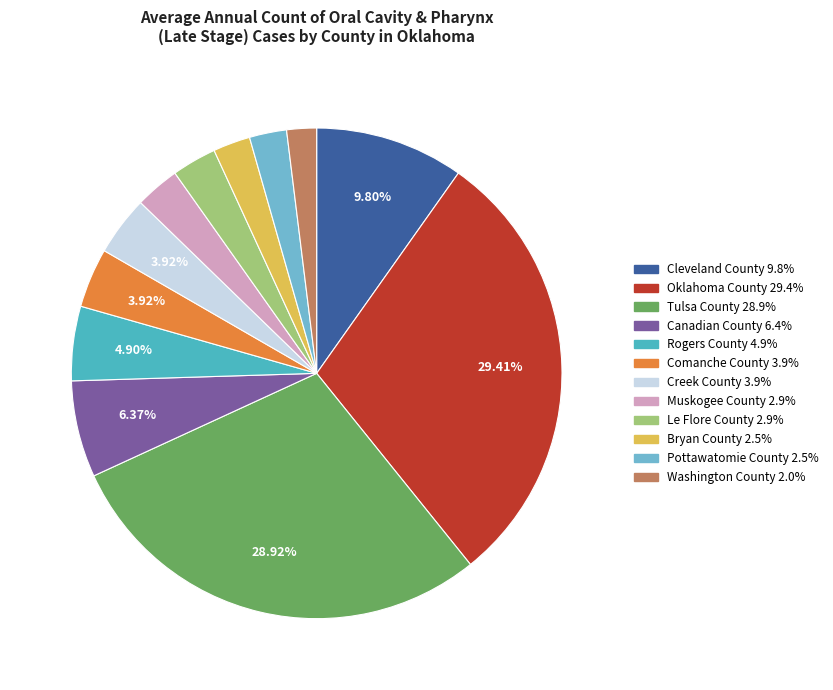

Which has a higher value, Muskogee County or Oklahoma County?

Oklahoma County